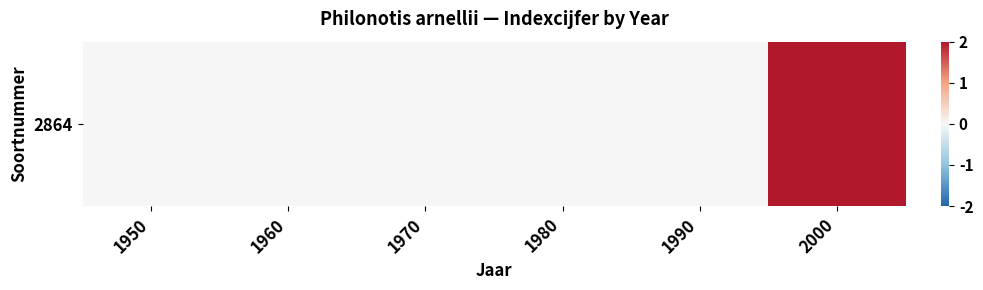

Rank the categories by value from lowest to highest.

1950, 1960, 1970, 1980, 1990, 2000